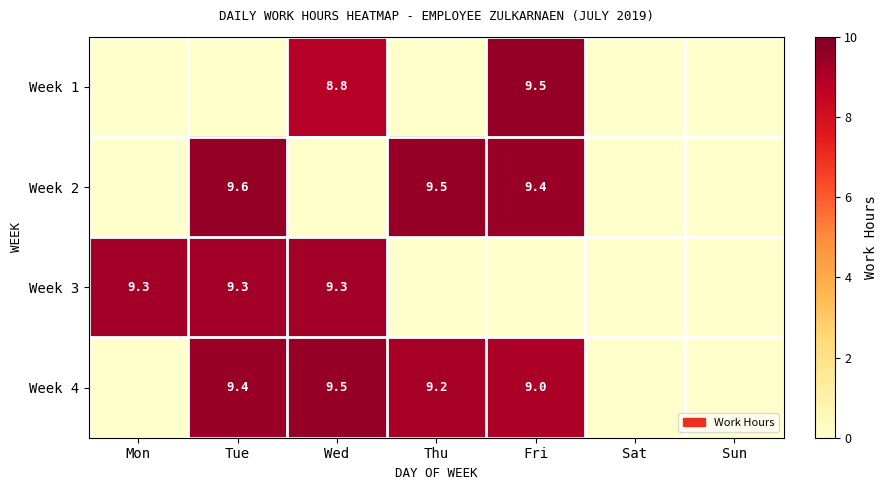

Is the value of Week 4 at Tue greater than the value of Week 3 at Wed?

Yes